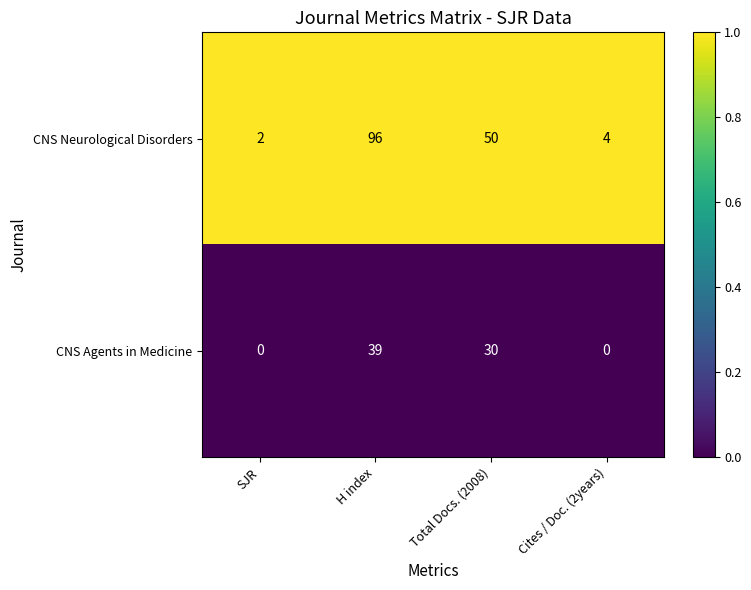

Reading left to right, what are all the values shown in this chart?

CNS Neurological Disorders: 2	96	50	4
CNS Agents in Medicine: 0	39	30	0